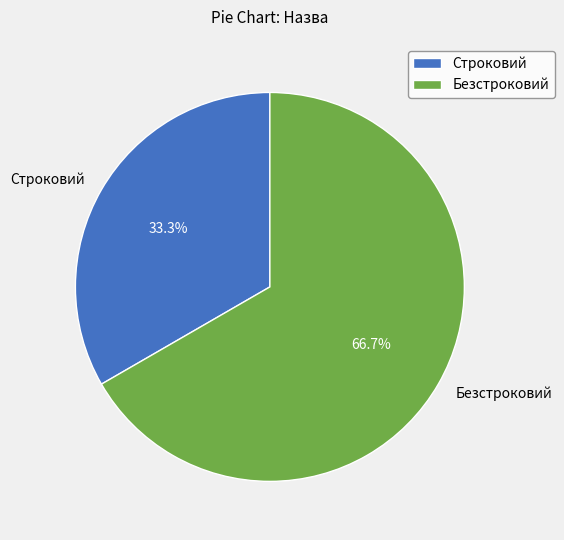

To the nearest percent, what is the difference between the largest and smallest slice percentages?

33%